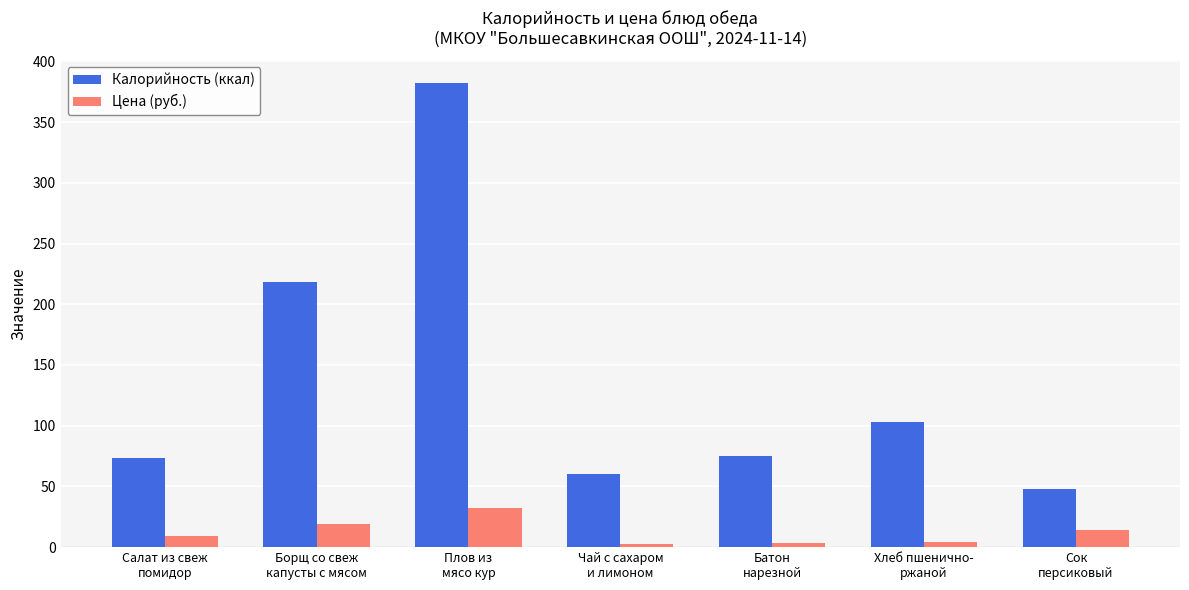

At which category is the sum across all series the highest?

Плов из
мясо кур